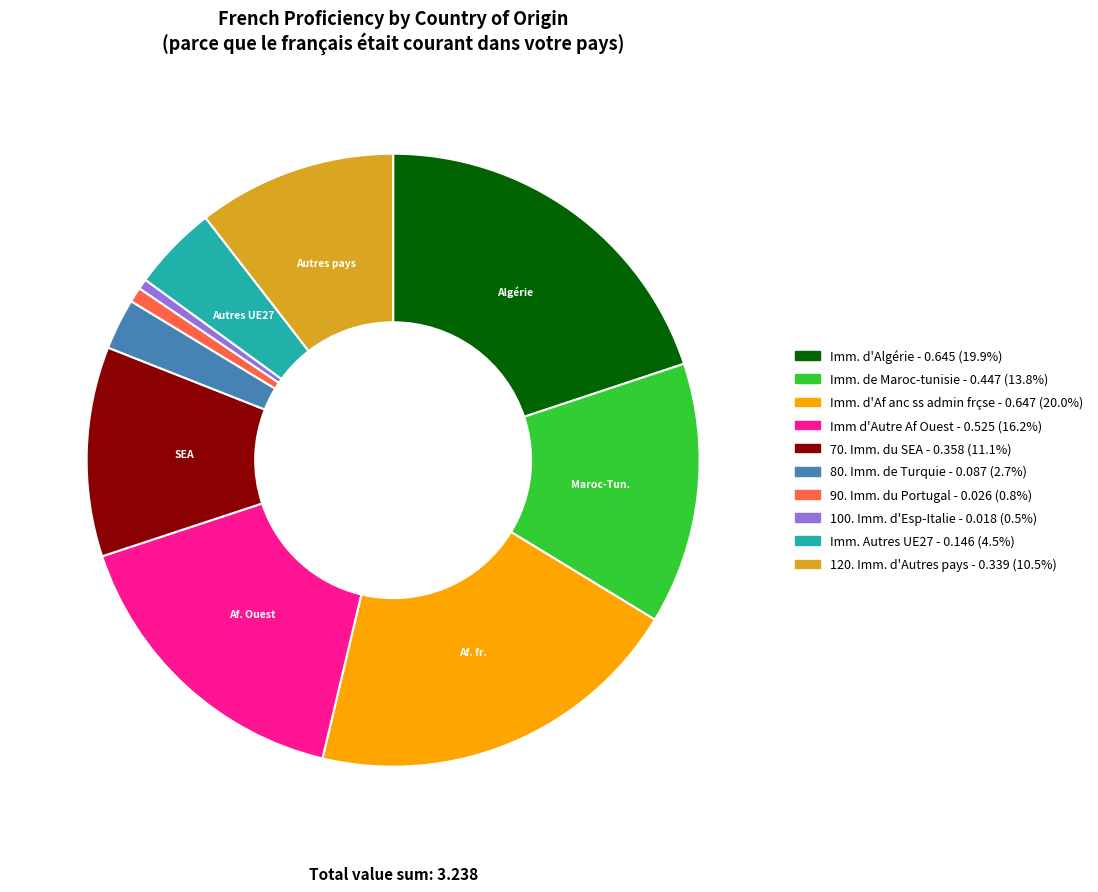

Does 120. Imm. d'Autres pays represent more than half of the total?

No